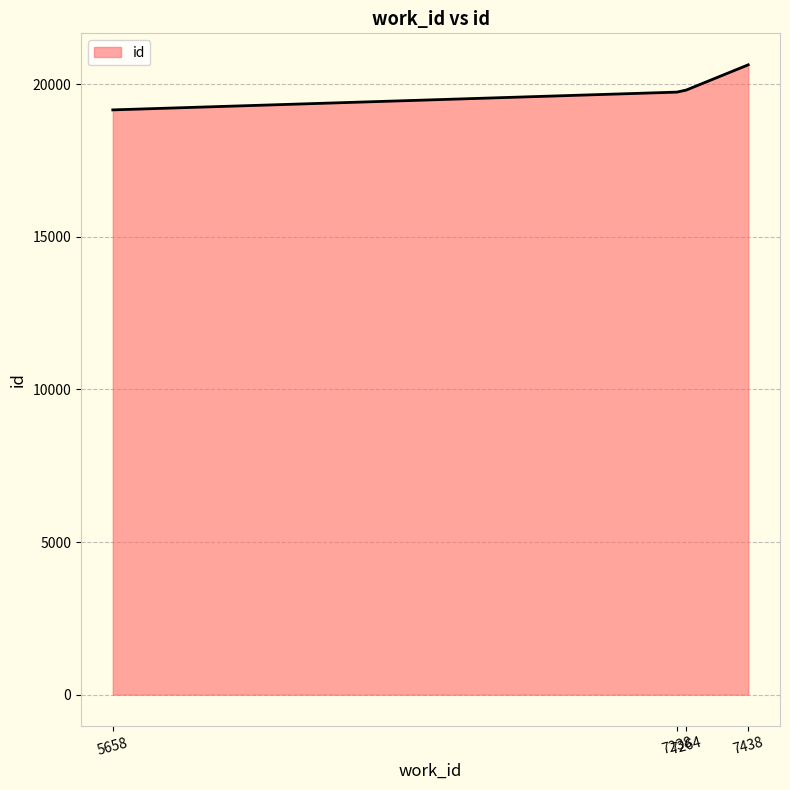

What is the difference between the second highest and minimum values?

648